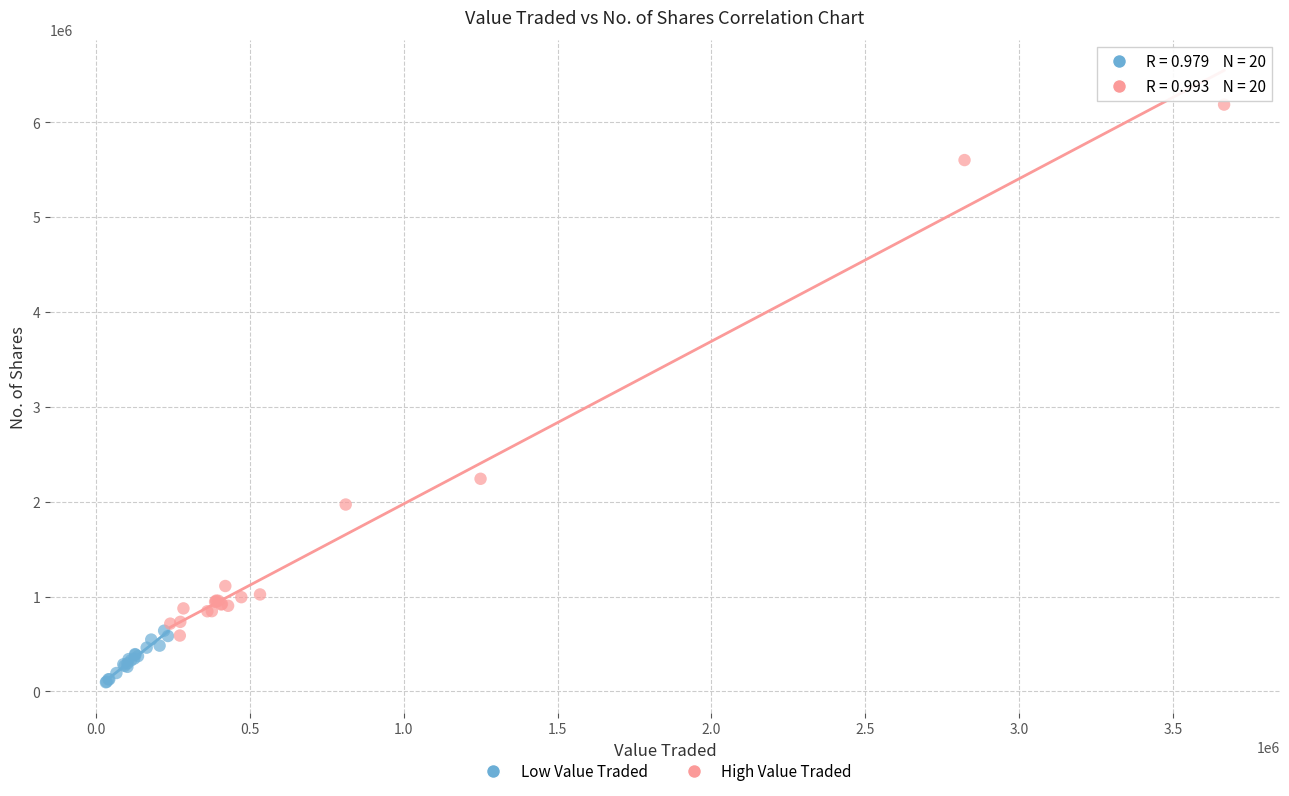

Which series contains the highest Y value?

High Value Traded